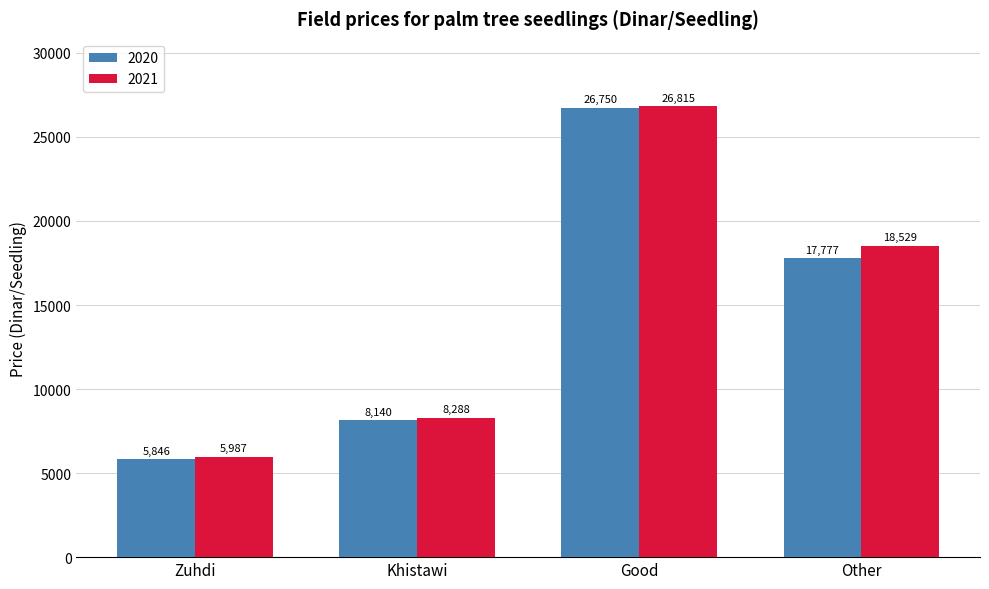

What is the minimum value shown in the chart?

5846